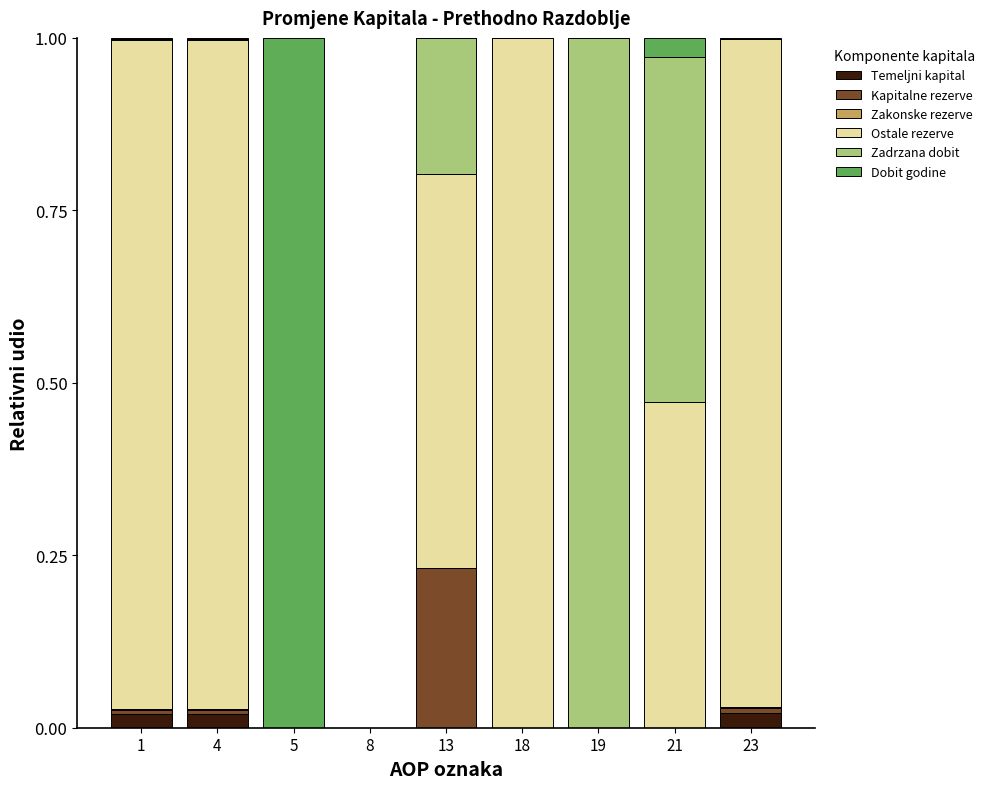

True or false: Temeljni kapital has a value of 0.0 at 8.

True